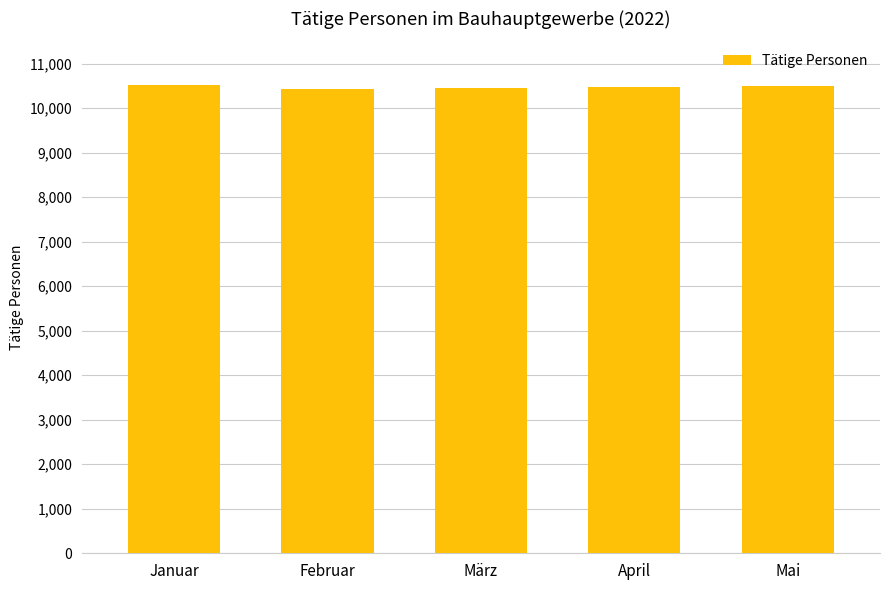

What is the ratio of the value at Februar to the value at Januar?

1.0